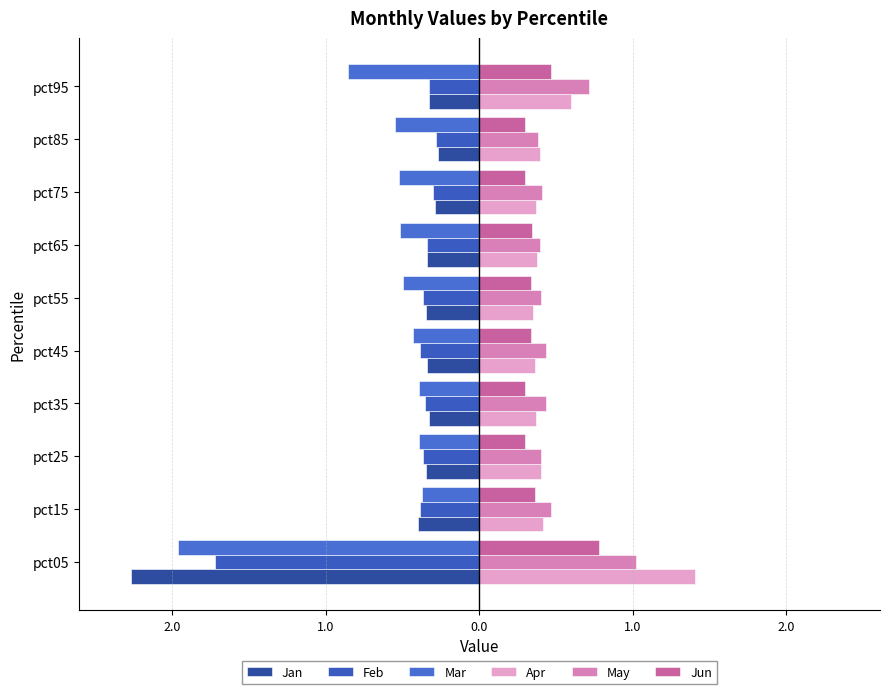

What is the minimum value shown in the chart?

-2.3